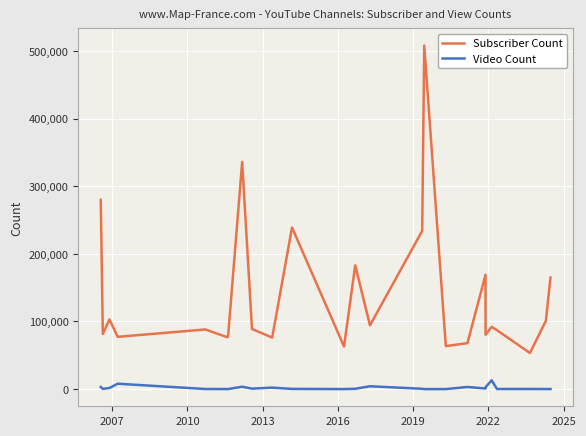

Which series has the largest range (max minus min)?

Subscriber Count